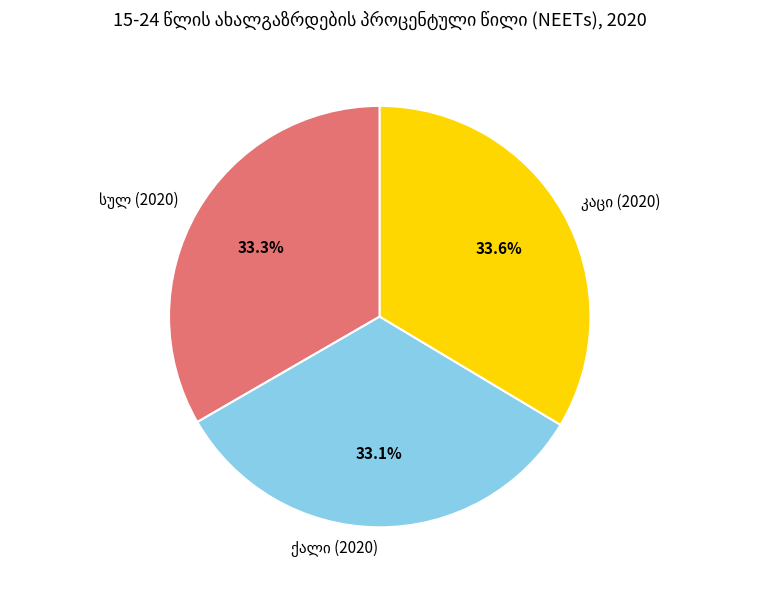

Is there a majority slice in this chart?

No